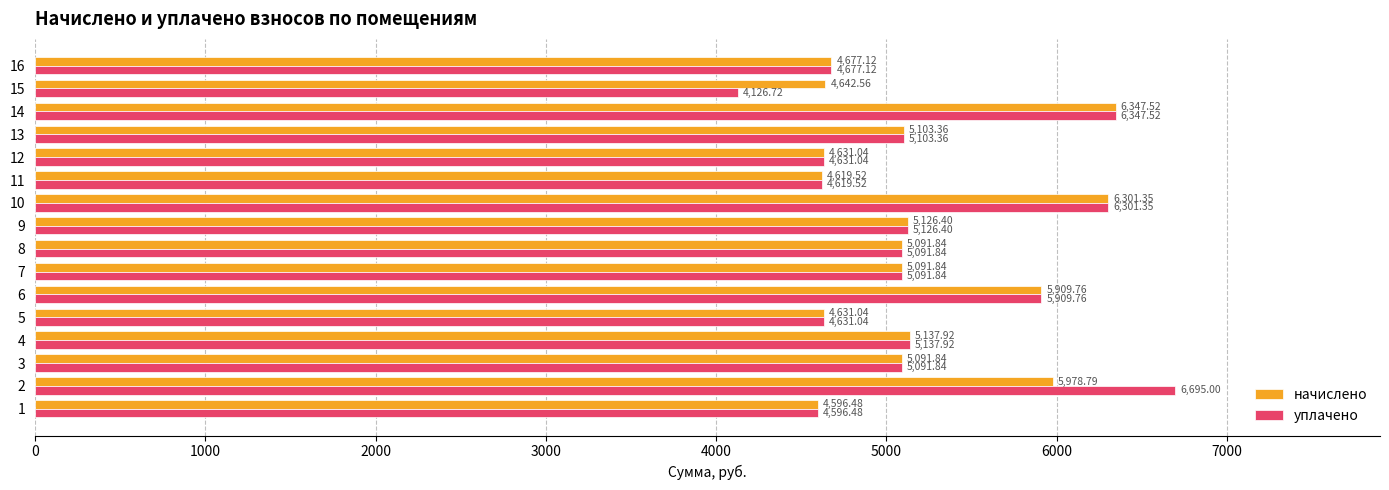

Is the value of начислено at 1 greater than the value of уплачено at 8?

No